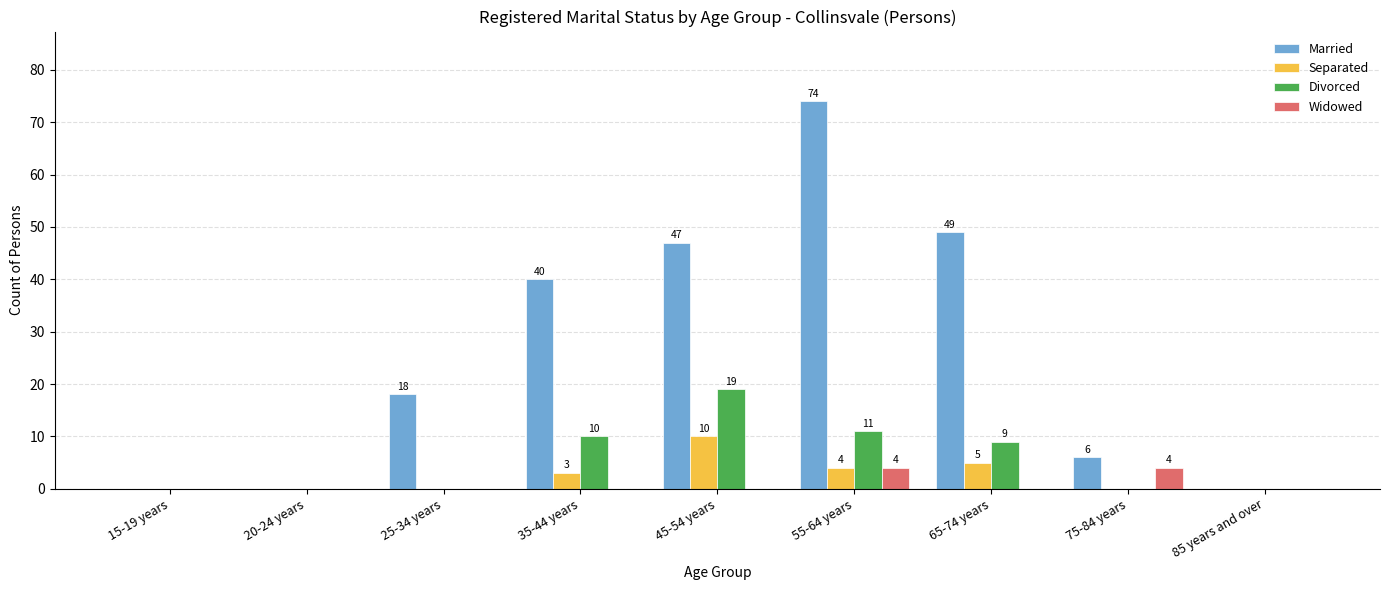

Count the Separated values in the range 0 to 4.

7